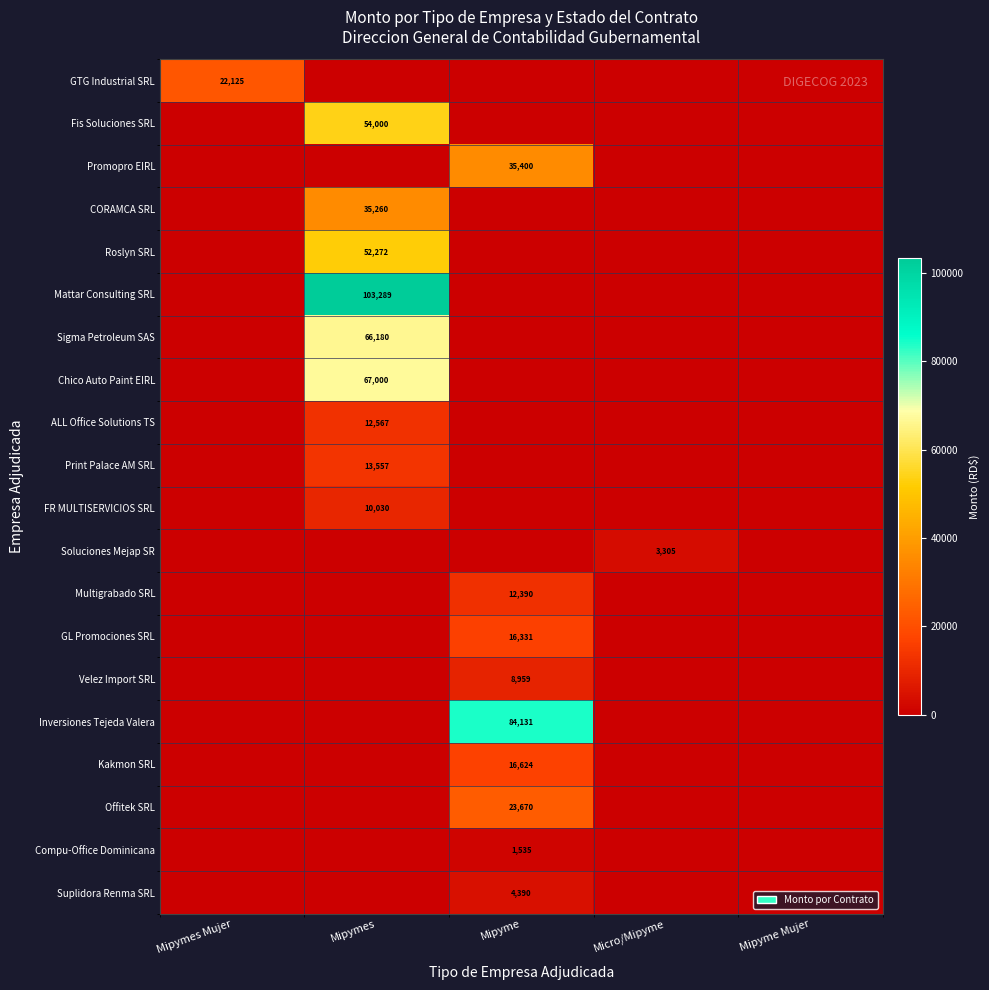

At which category does the chart reach its minimum across all series?

Mipymes